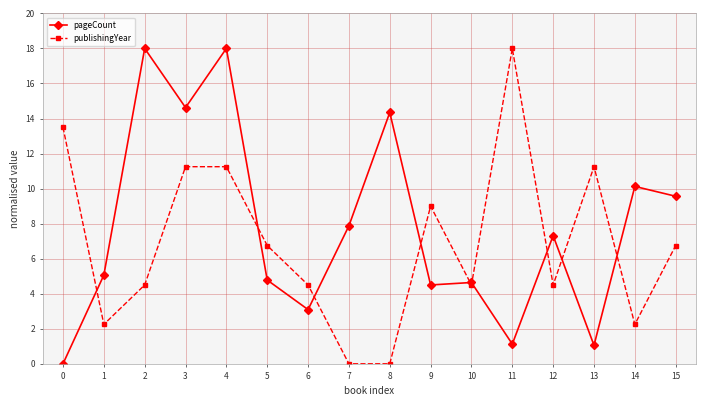

How many data points in pageCount are less than 7?

8